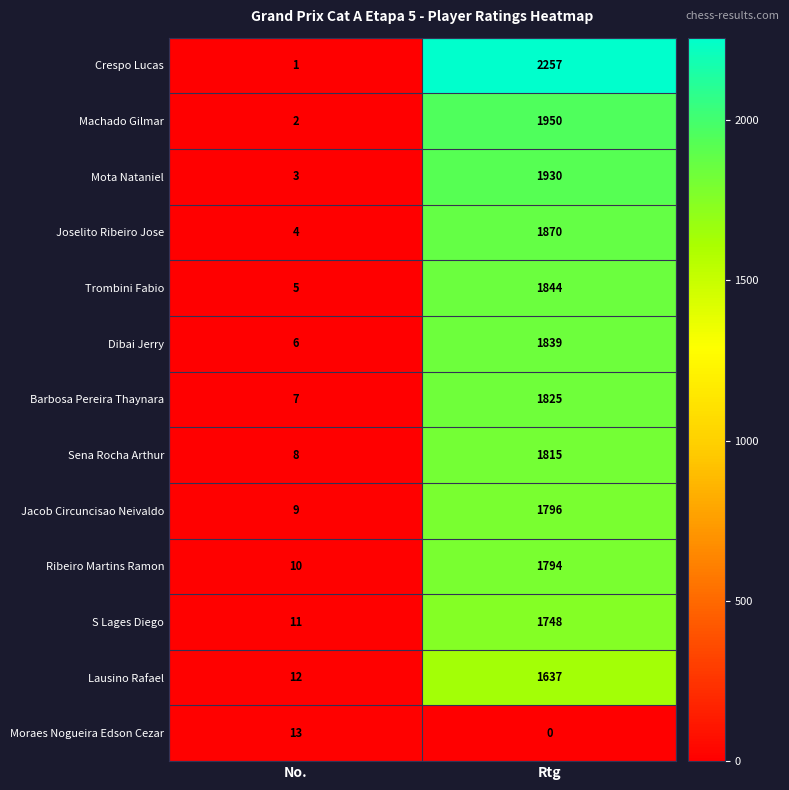

What is the difference between the highest and lowest values at No.?

12